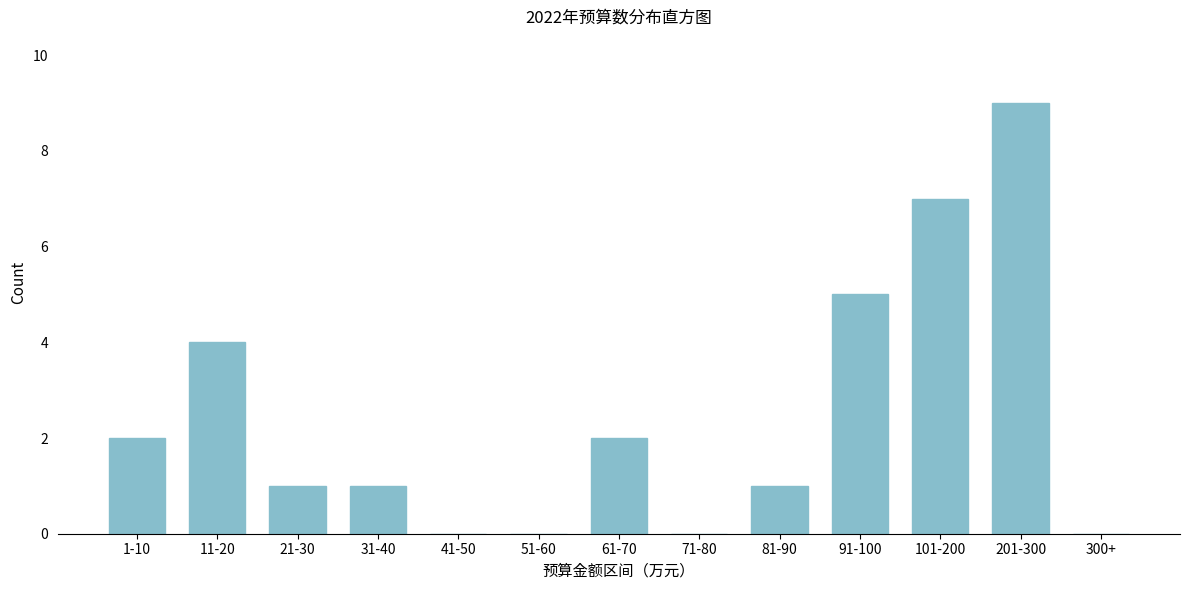

Reading right to left, extract all data points from this chart.

300+=0	201-300=9	101-200=7	91-100=5	81-90=1	71-80=0	61-70=2	51-60=0	41-50=0	31-40=1	21-30=1	11-20=4	1-10=2